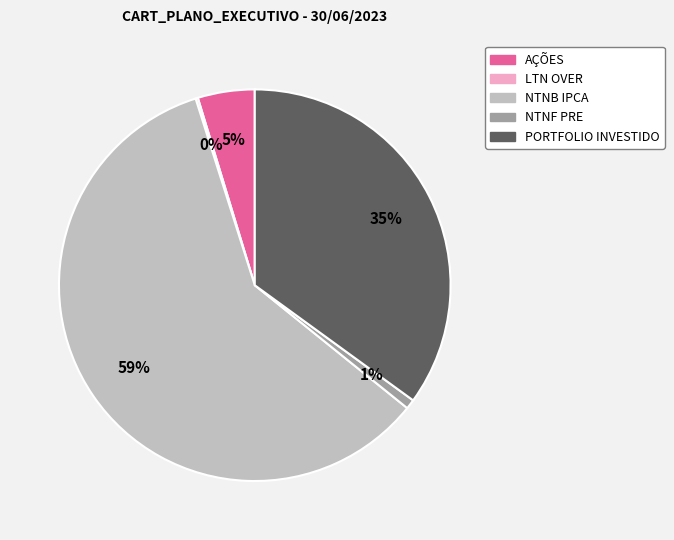

To the nearest percent, what is the combined percentage of NTNF PRE and NTNB IPCA?

60%